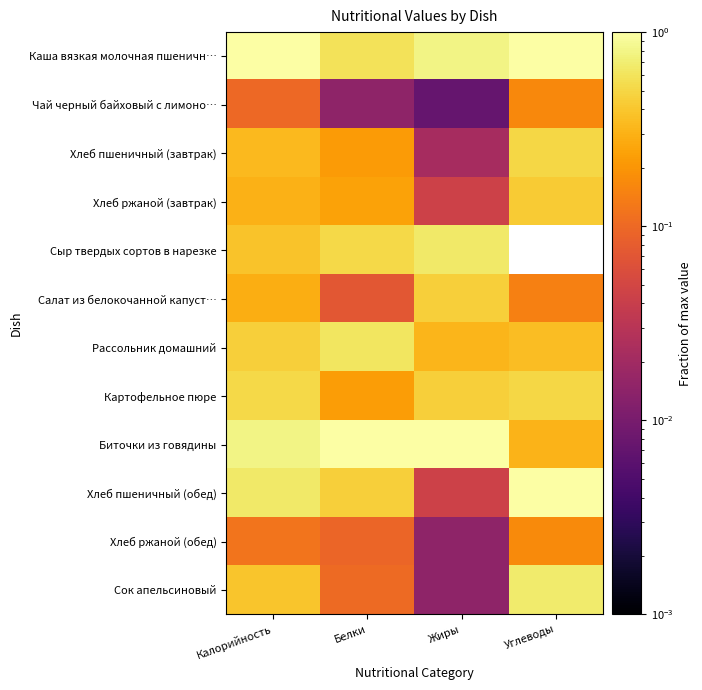

At which category is the sum across all series the highest?

Калорийность